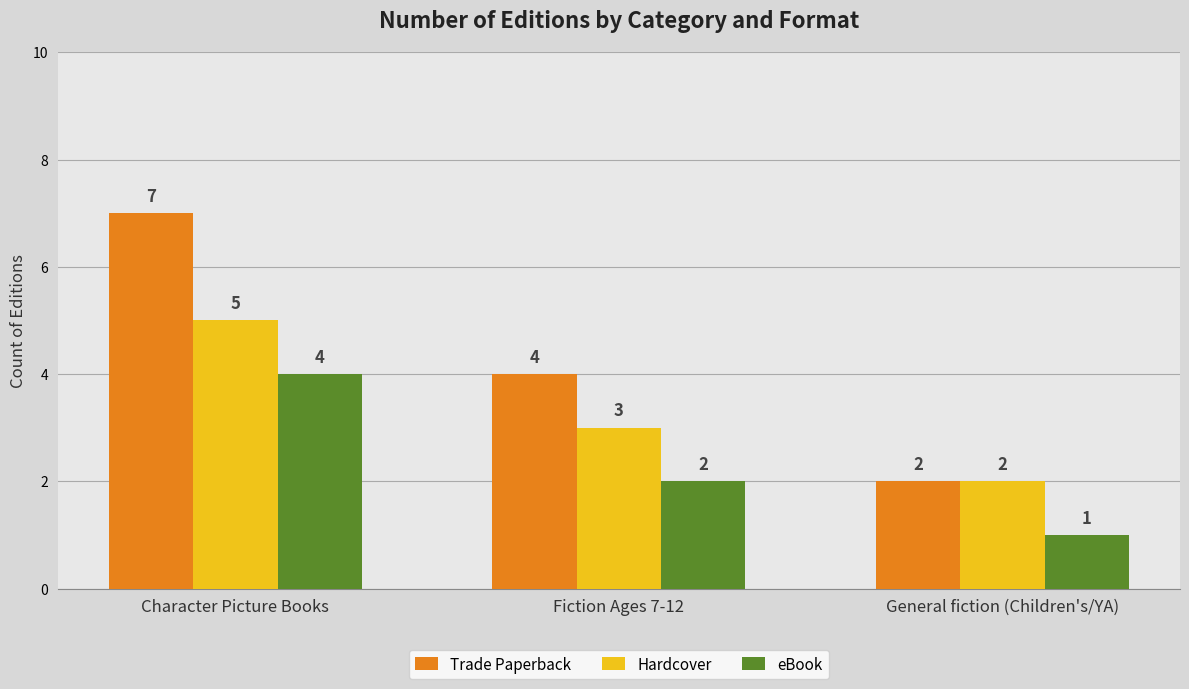

Are the bars grouped side by side (vs. stacked)?

Yes